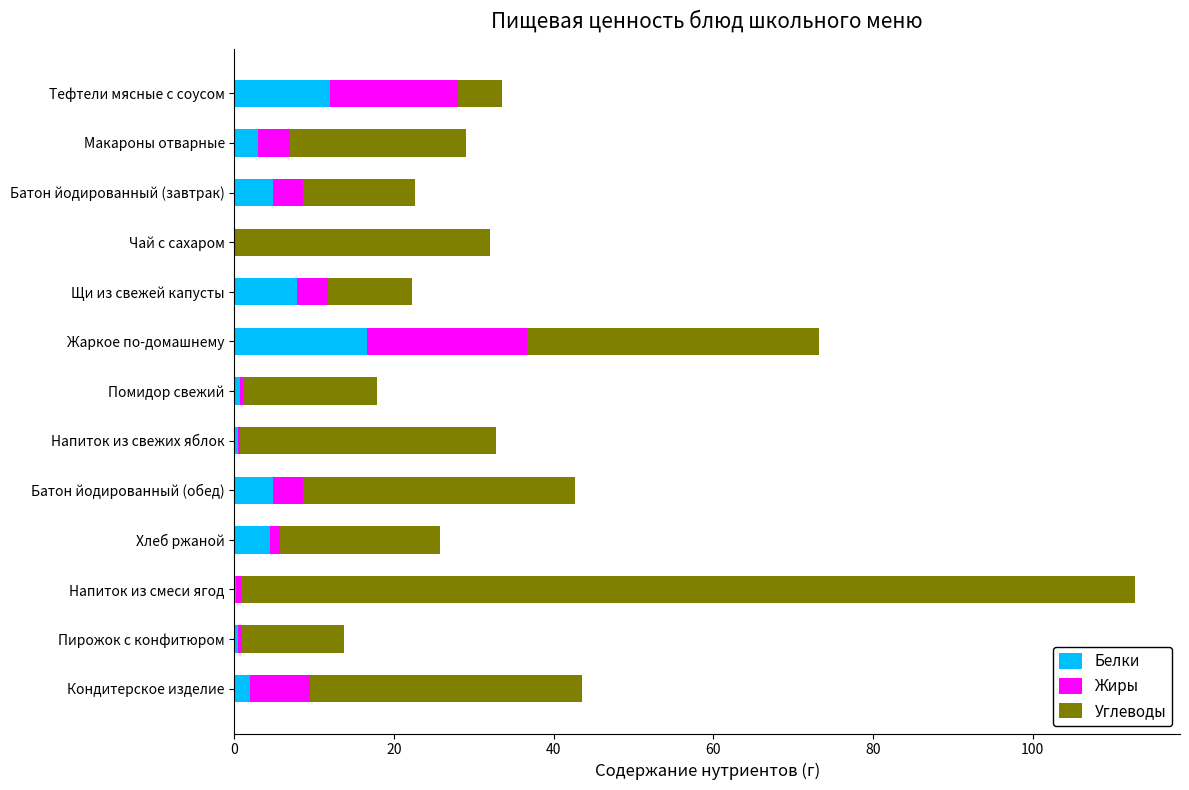

How many series are shown in this chart?

3